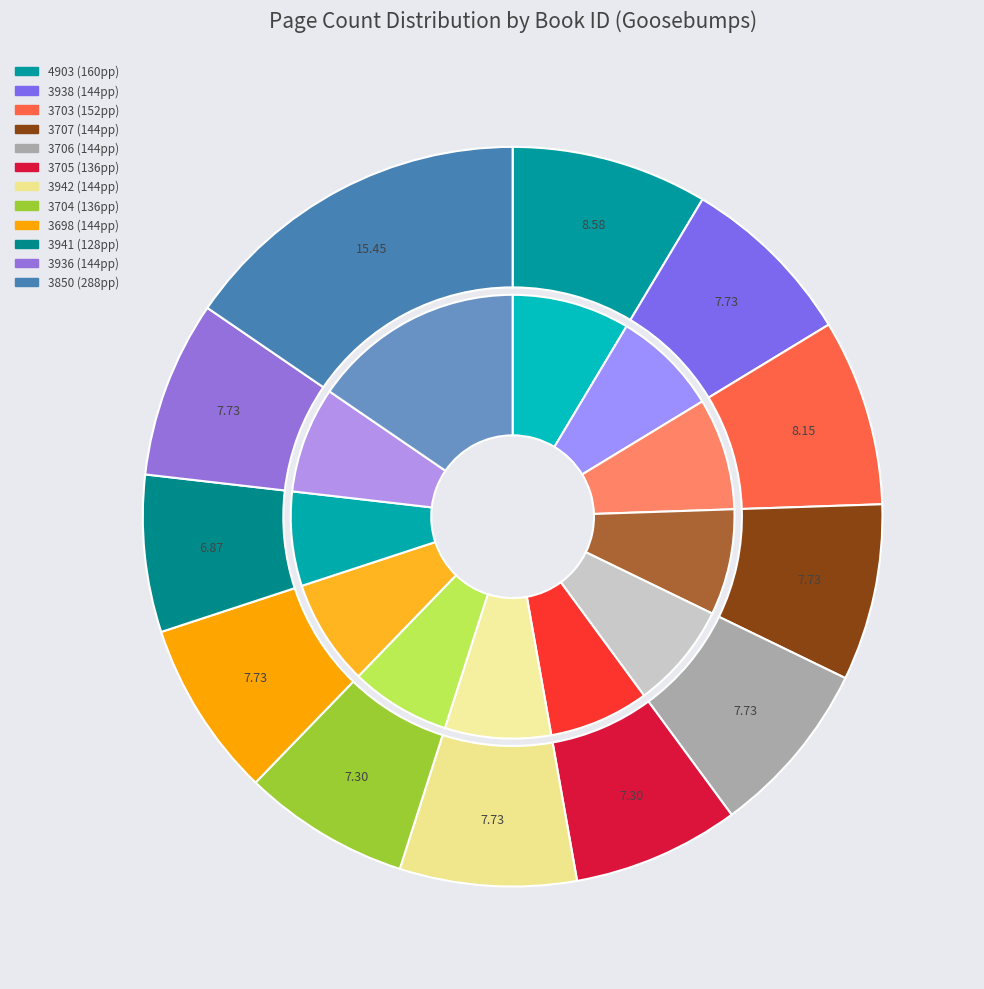

Rank the categories by value from highest to lowest.

3850, 4903, 3703, 3938, 3707, 3706, 3942, 3698, 3936, 3705, 3704, 3941